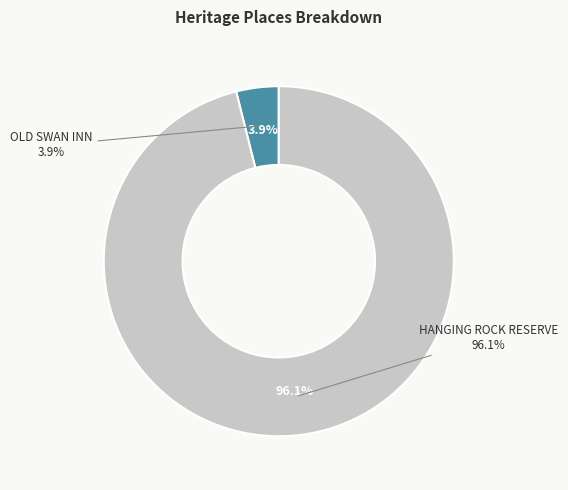

How many slices are in this pie chart?

2